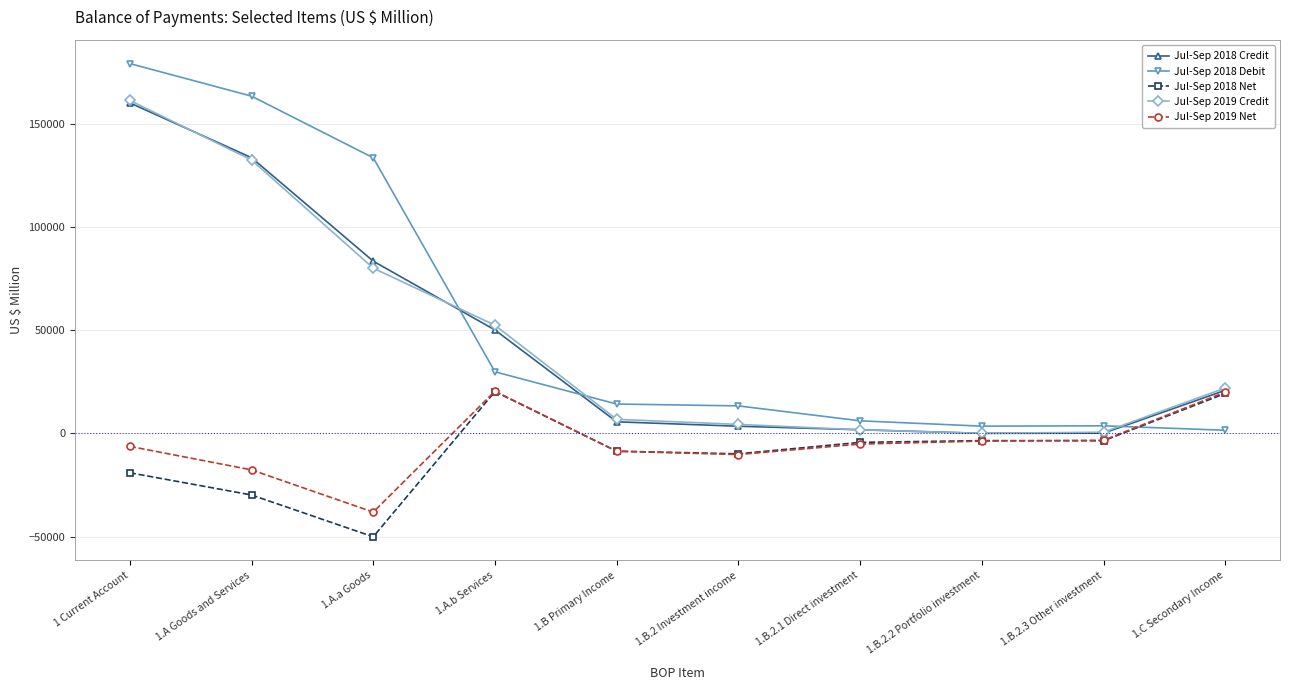

The value of Jul-Sep 2018 Debit at 1 Current Account is 262383. True or false?

False